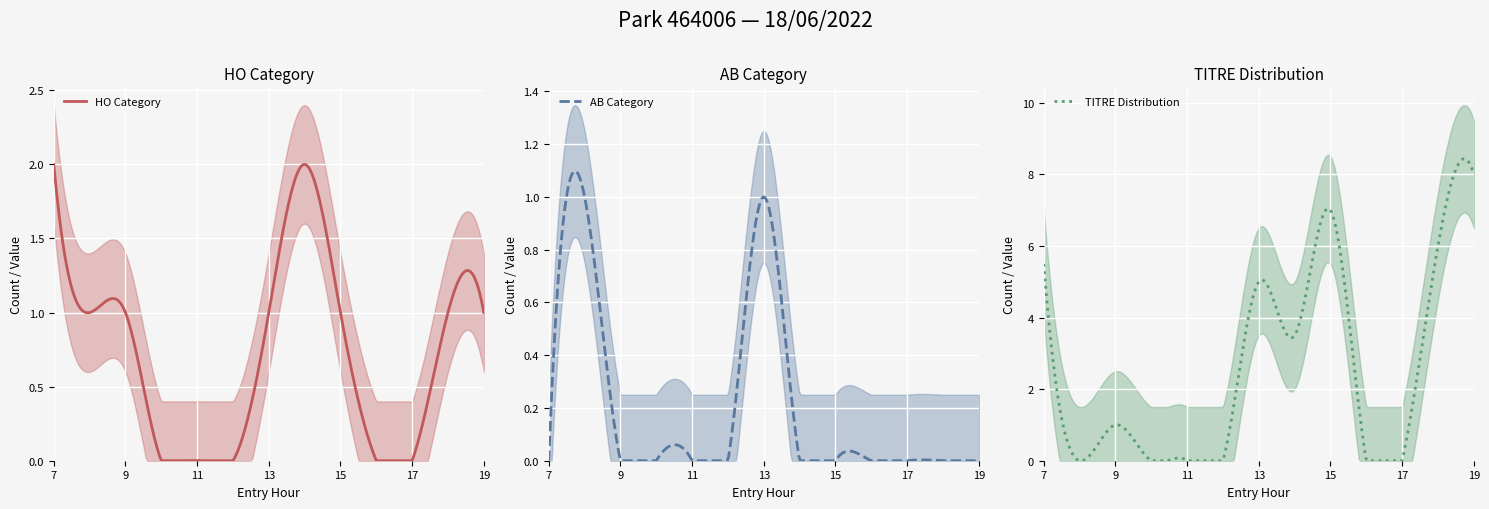

What is the highest value of the TITRE Distribution series?

8.4